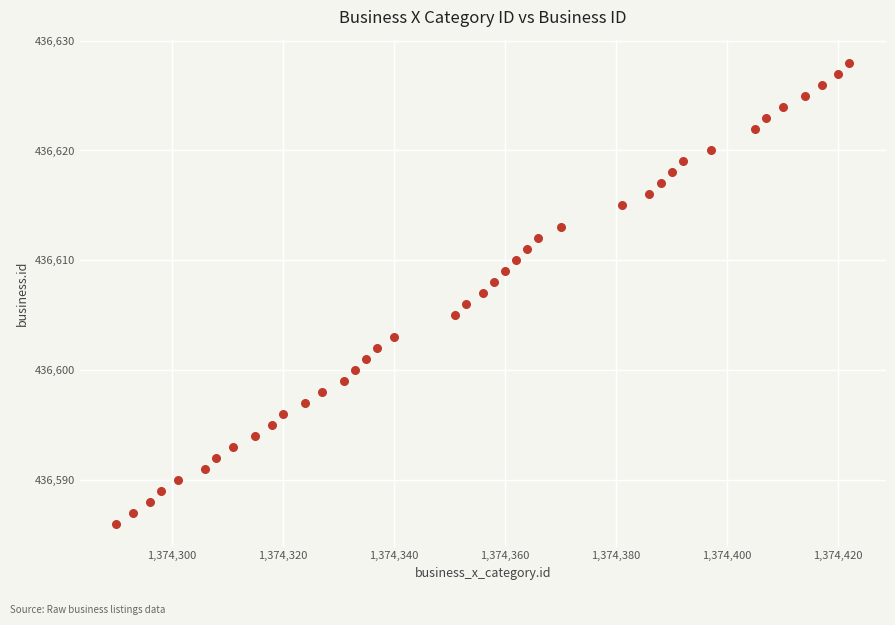

What is the range of Y values (max minus min)?

42